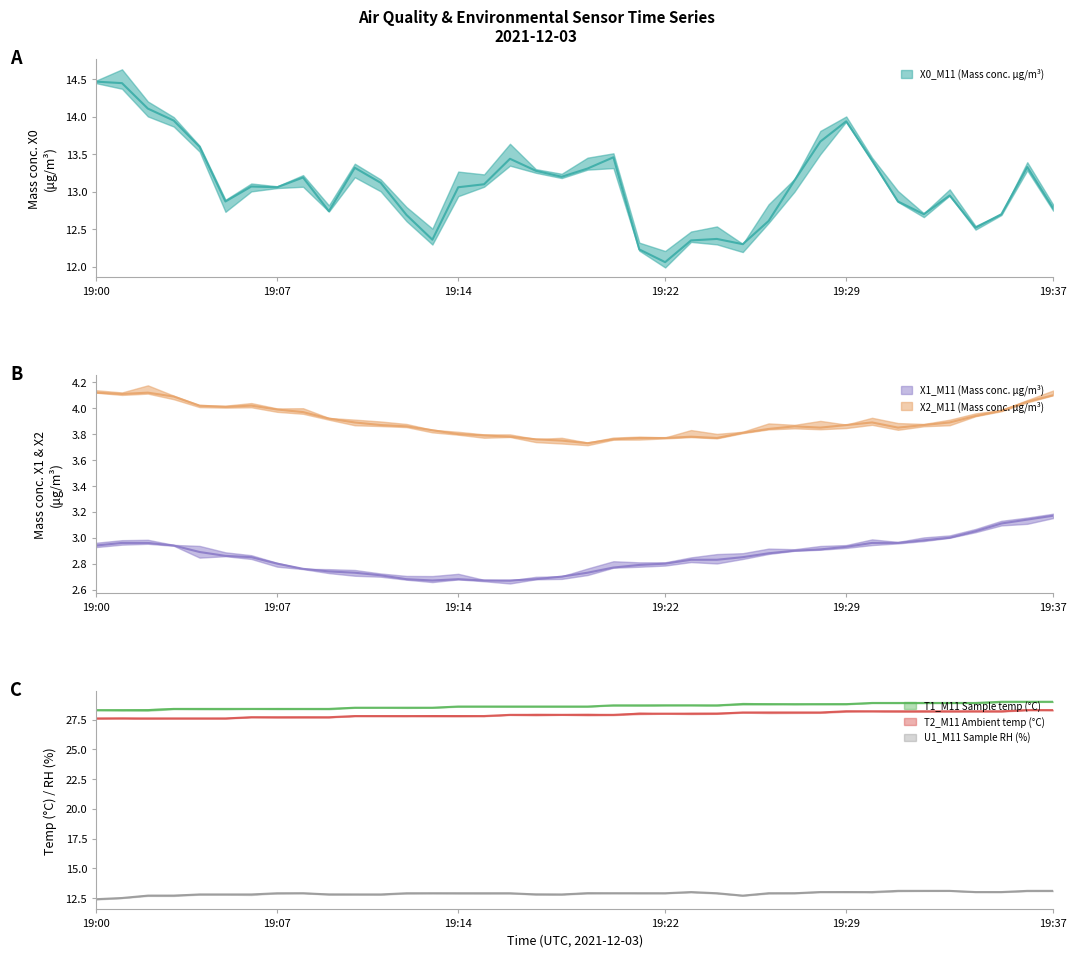

How many lines are shown in the chart?

6